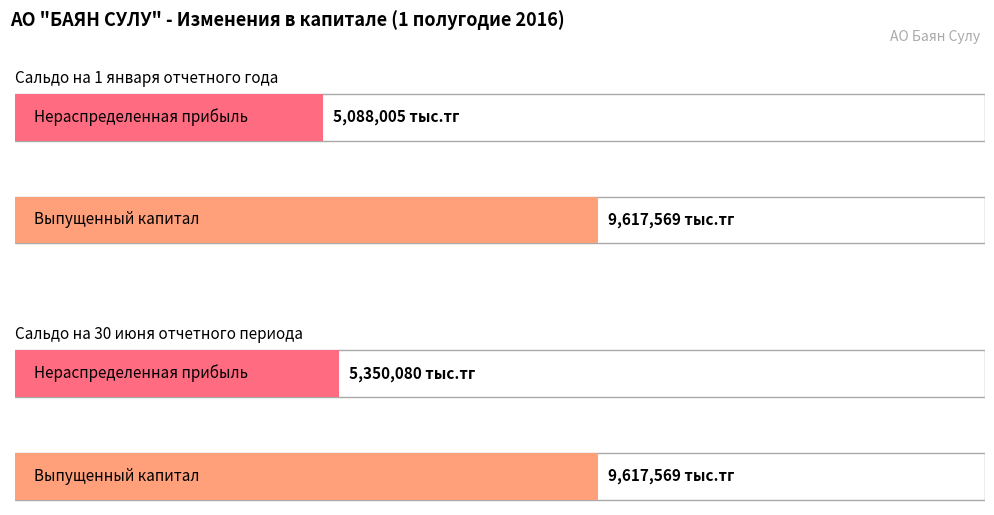

At which category is the sum across all series the highest?

Сальдо на 30 июня отчетного периода